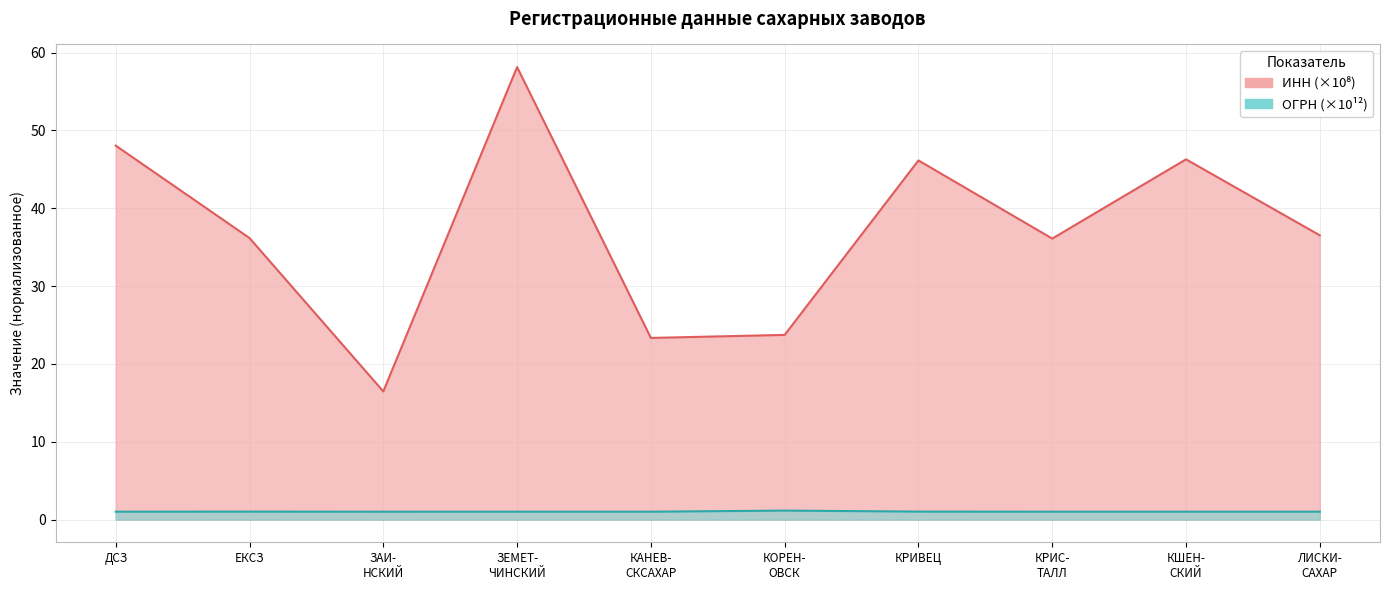

Rank the series at ЕКСЗ from highest to lowest value.

ИНН, ОГРН